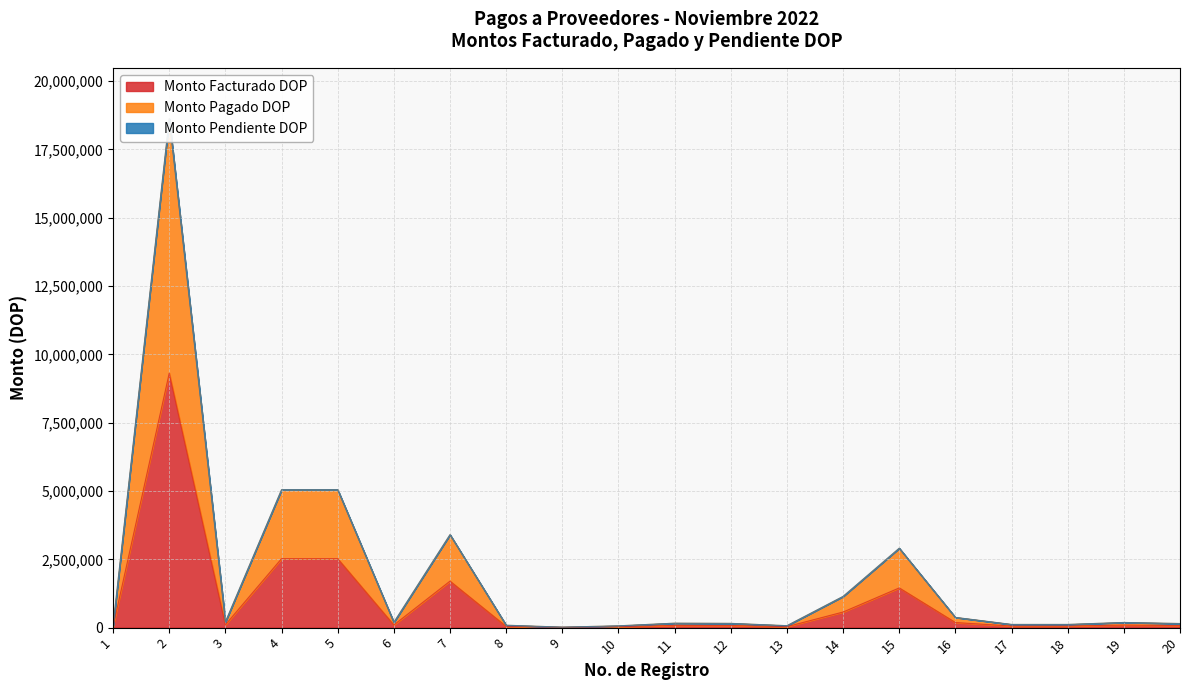

What is the sum of all Monto Facturado DOP values?

19079317.5